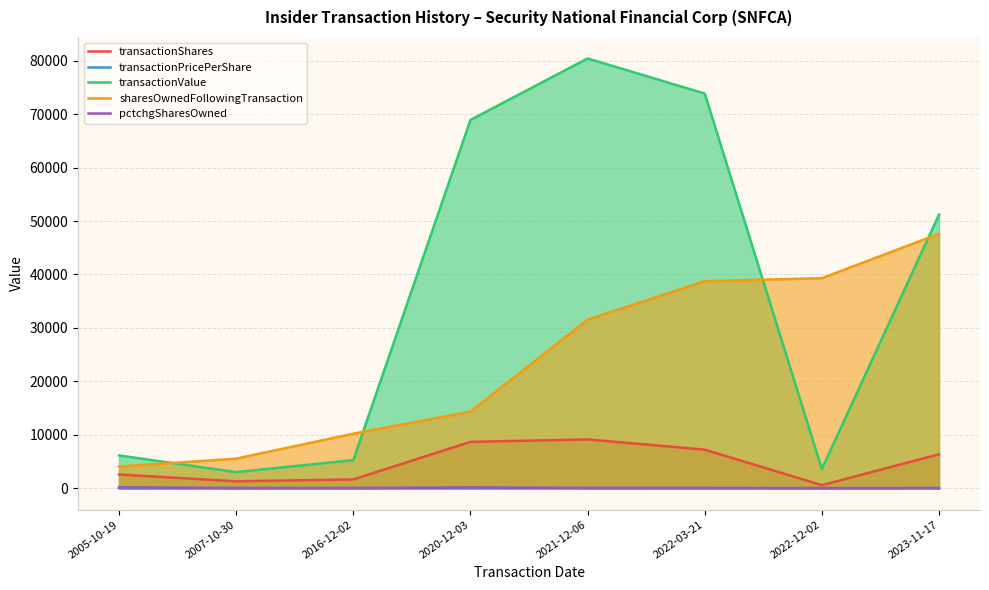

True or false: transactionPricePerShare has more than 2 points higher than both neighbors.

False